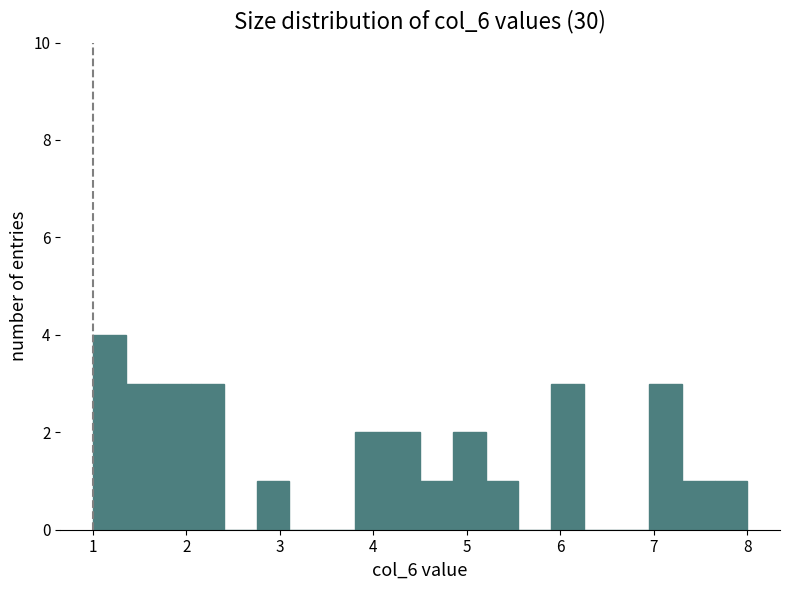

Read against the x-axis, roughly where is the centre of the tallest bar?

1.2